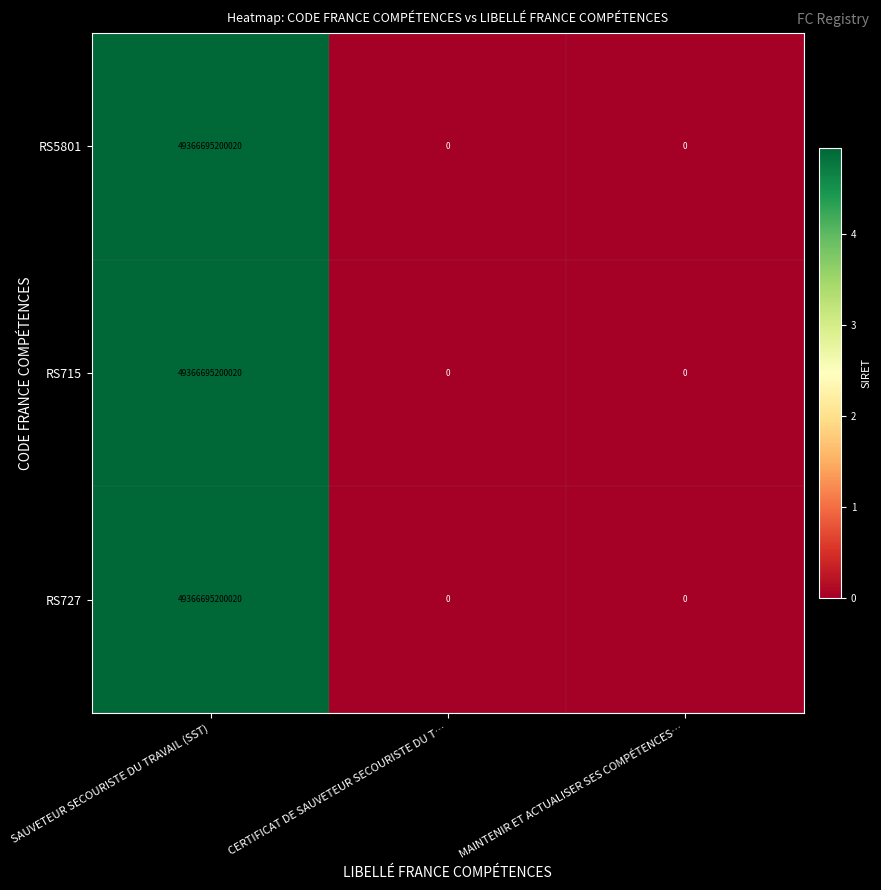

Is the value of RS727 at SAUVETEUR SECOURISTE DU TRAVAIL (SST) greater than the value of RS715 at CERTIFICAT DE SAUVETEUR SECOURISTE DU T…?

Yes